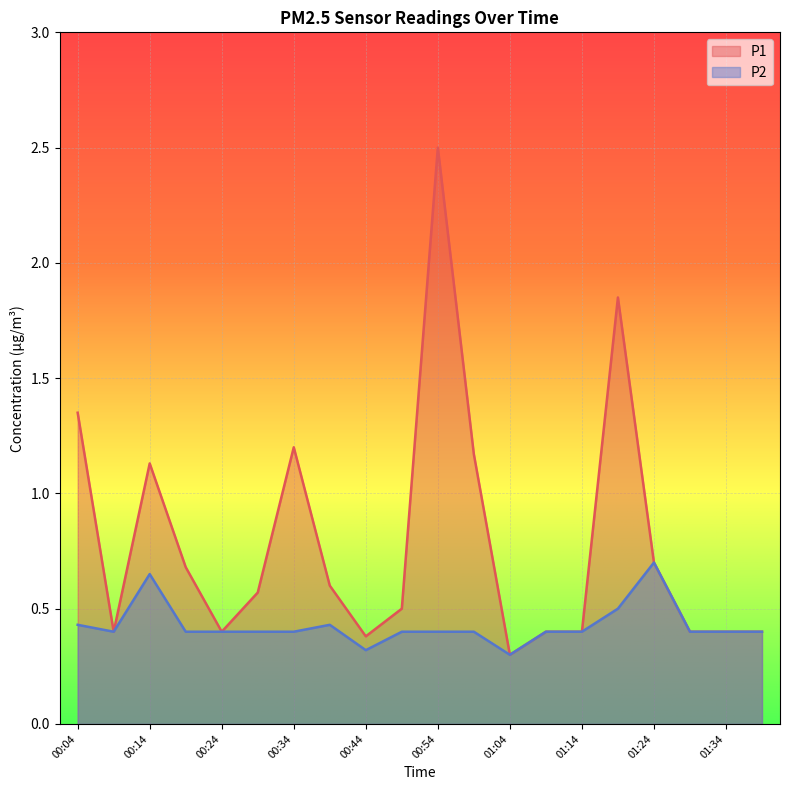

True or false: P2 and P1 intersect in this chart.

False